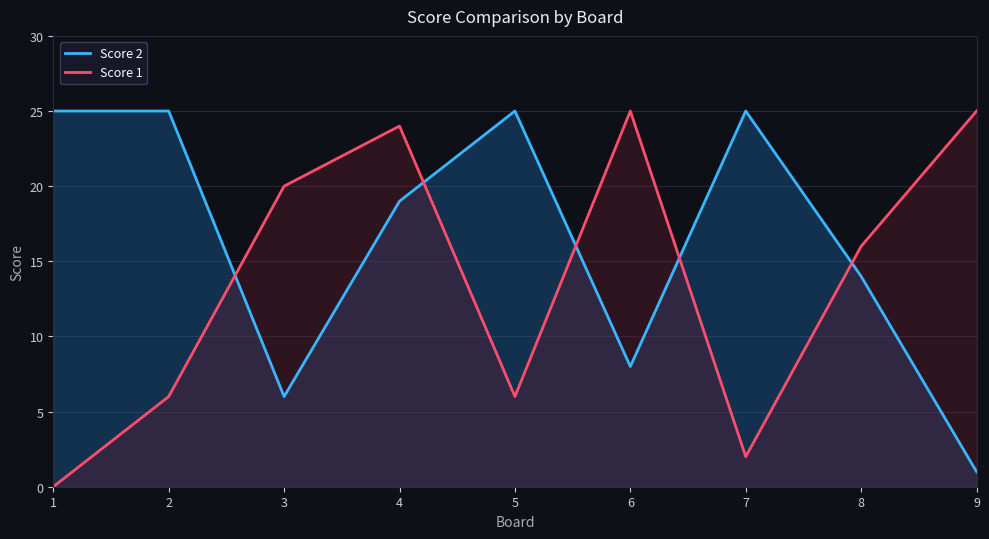

How many times do Score 2 and Score 1 cross each other?

5